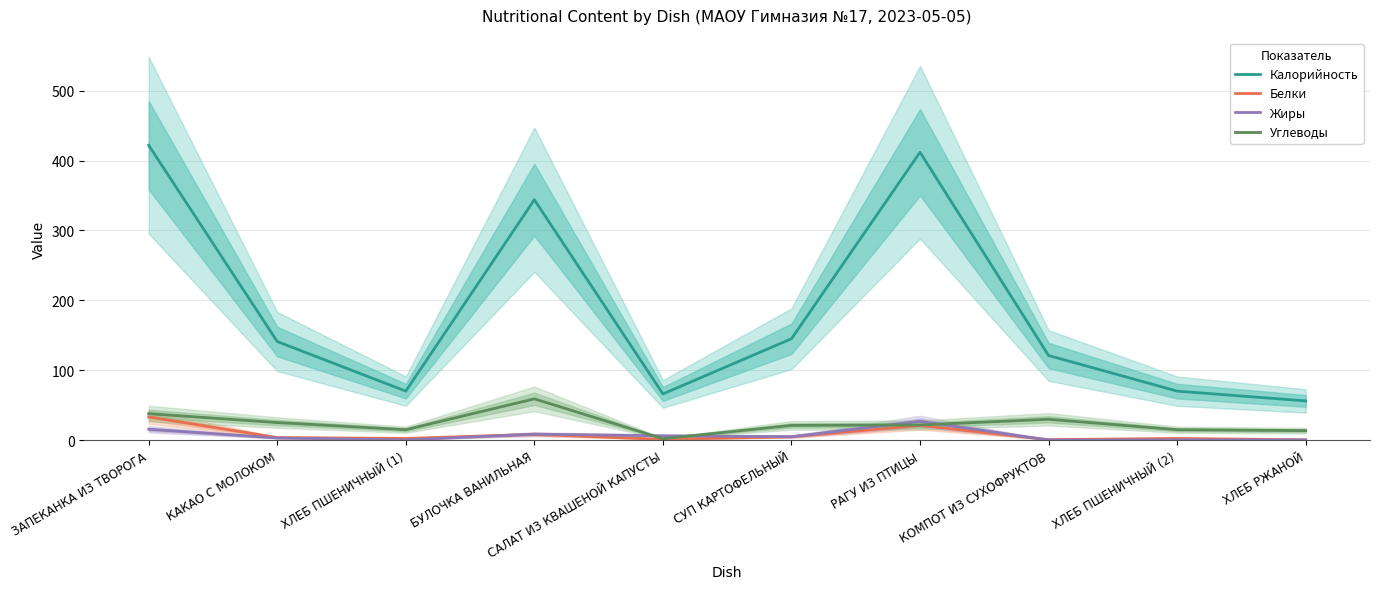

What value does the Углеводы series have at РАГУ ИЗ ПТИЦЫ?

21.6